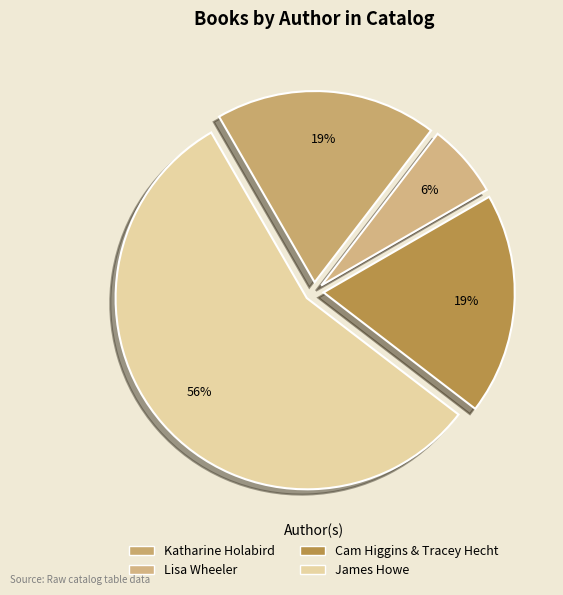

How many slices are in this pie chart?

4